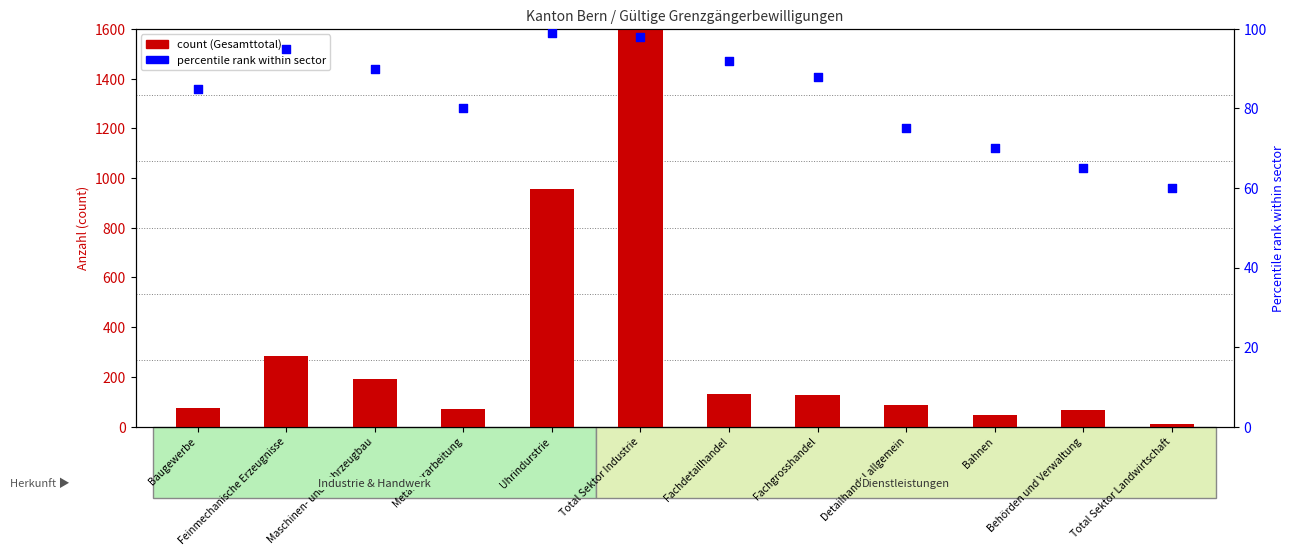

Which series has the largest total across all categories?

count per sector/origin